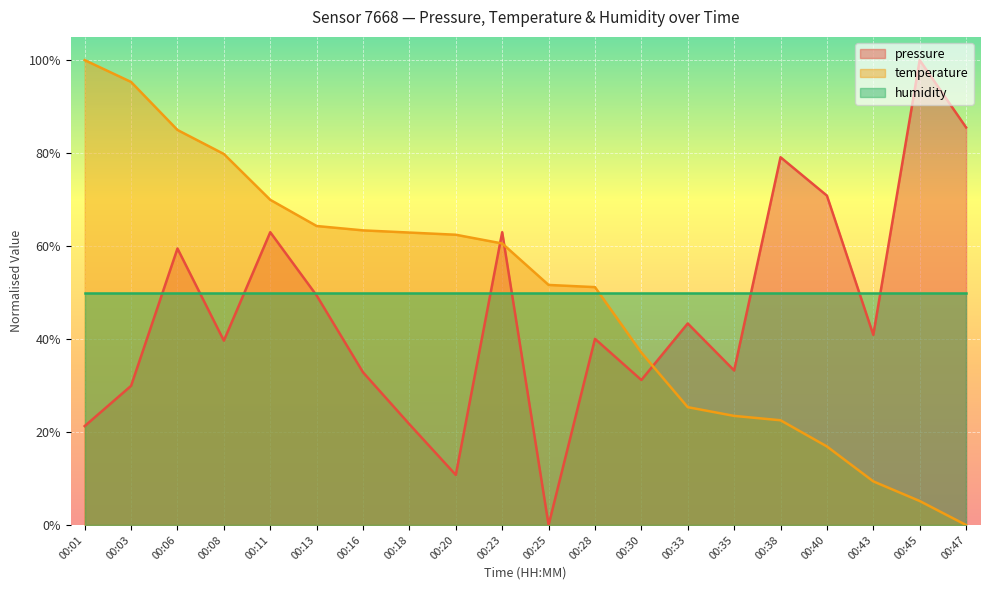

What are all the series names shown in the legend?

pressure, temperature, humidity